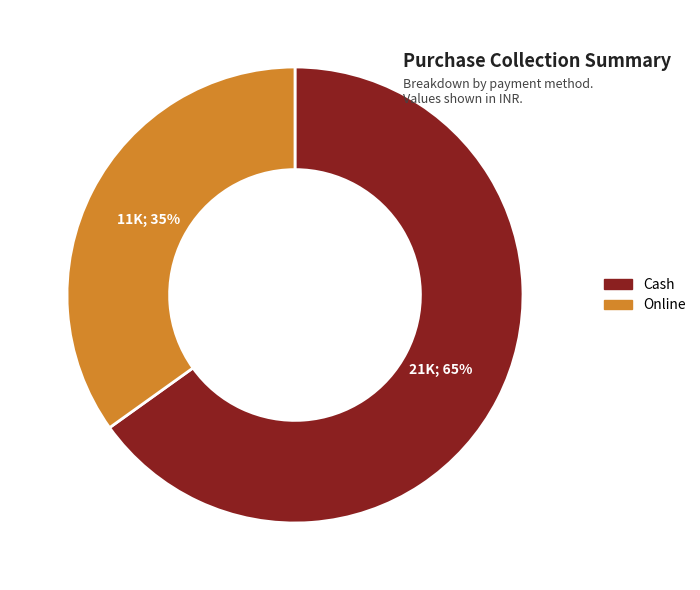

Is the sum of Online and Cash greater than half?

Yes